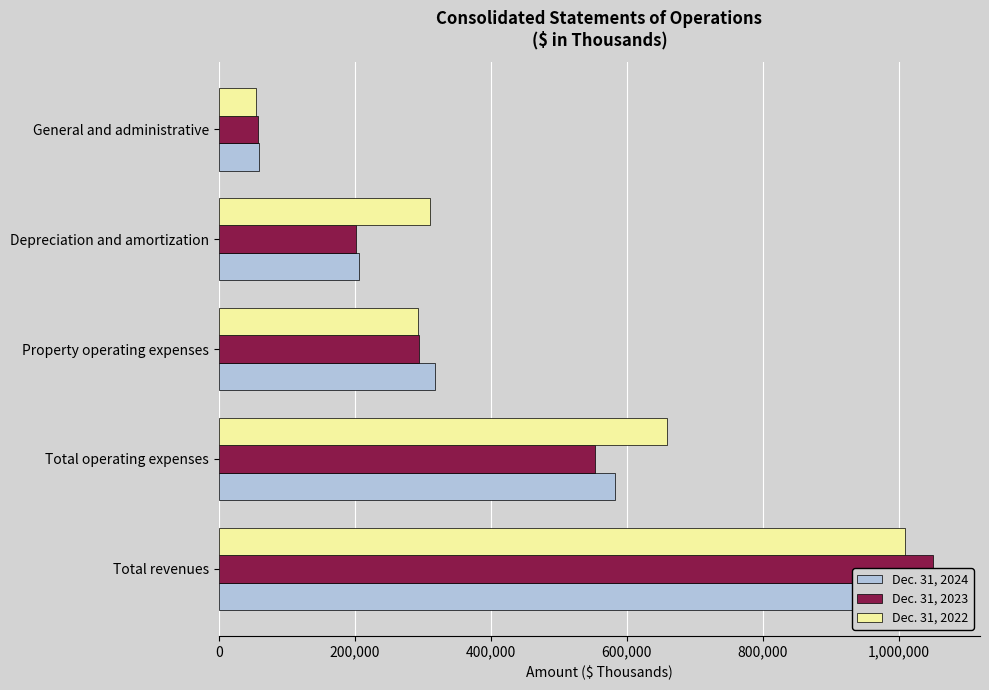

The value of Dec. 31, 2024 at Depreciation and amortization is 205703. True or false?

True